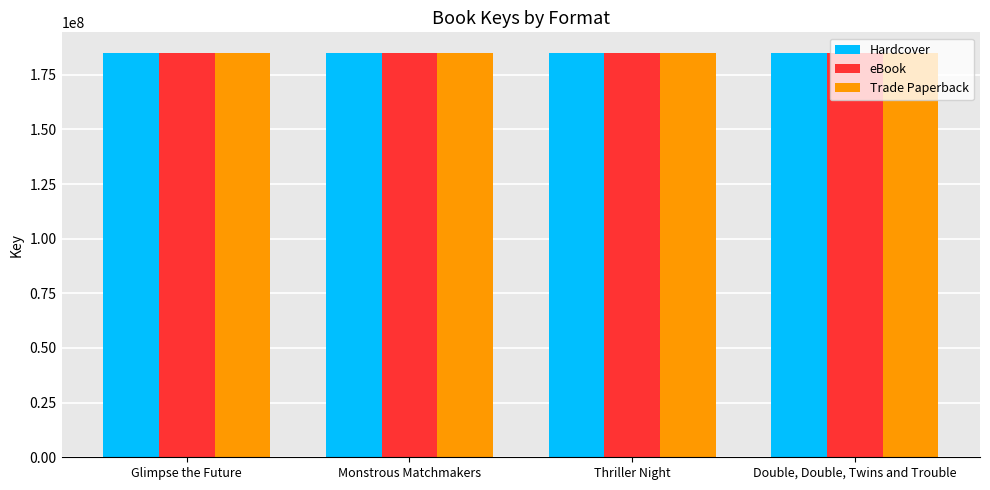

What value does the Hardcover series have at Double, Double, Twins and Trouble?

185155519